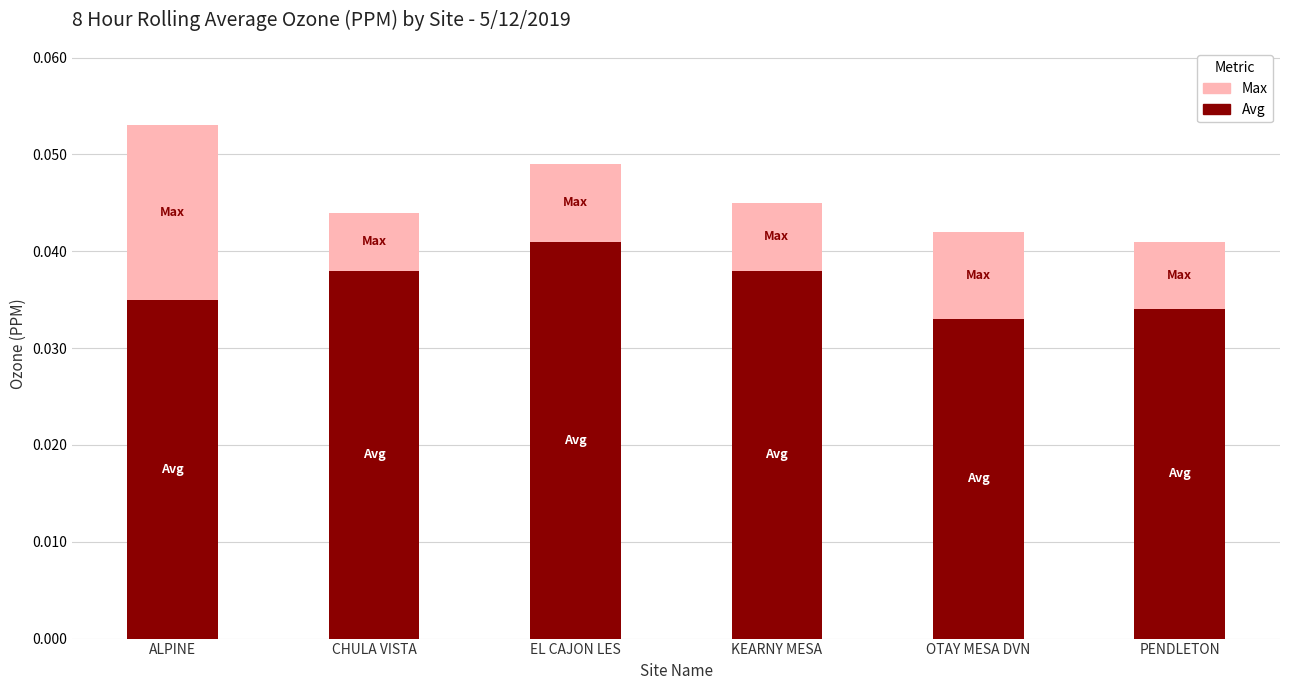

At which category is the sum across all series the highest?

ALPINE